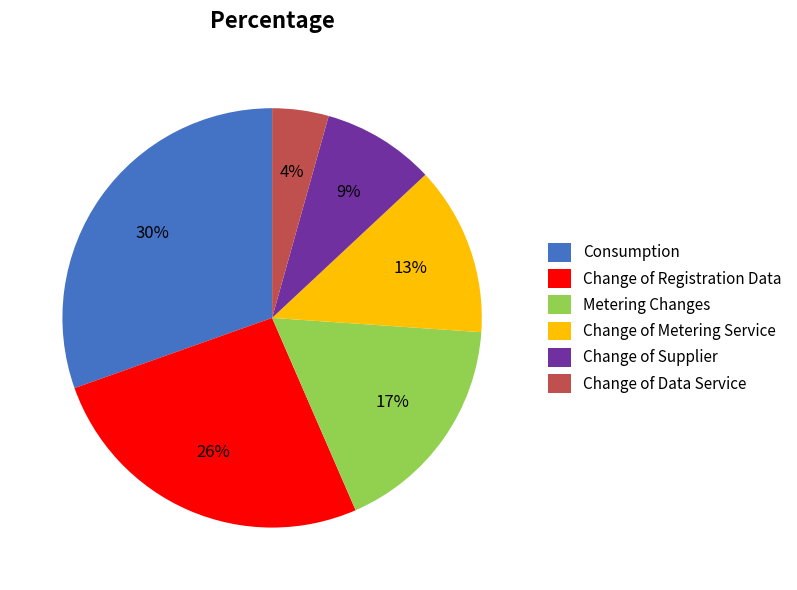

To the nearest percent, what percentage of the pie is Change of Registration Data?

26%